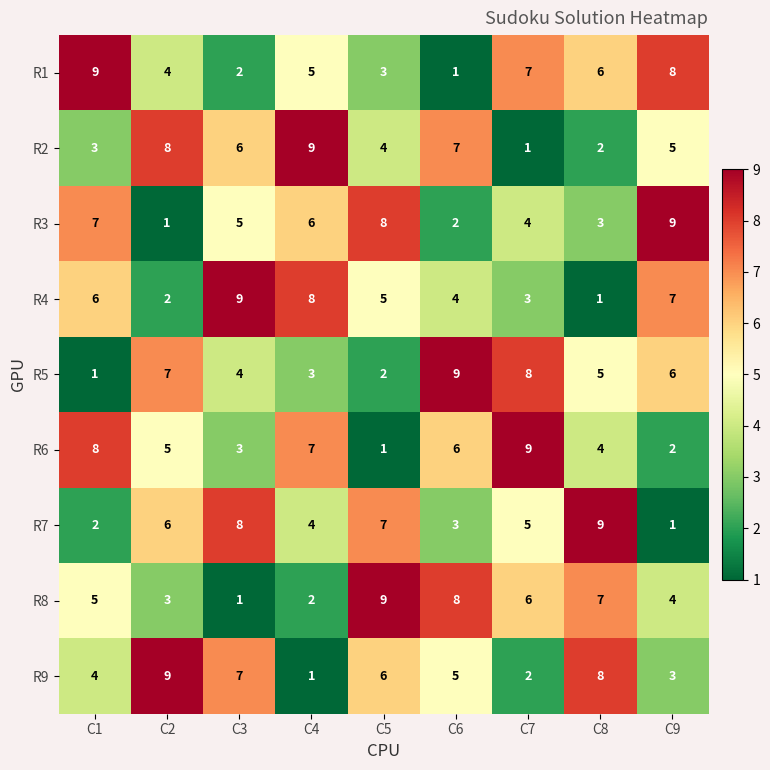

At which label does R6 reach its peak?

C7